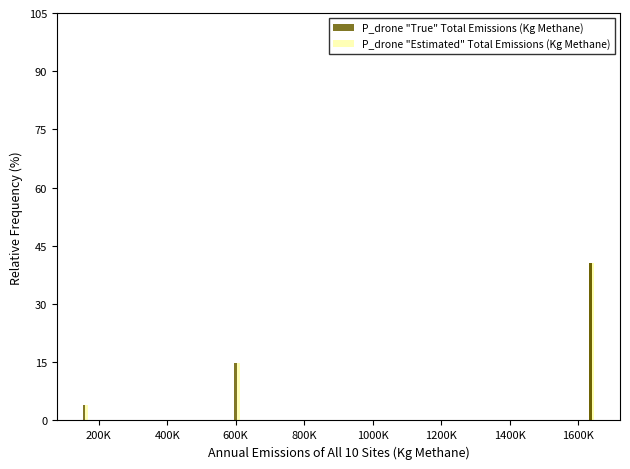

Rank the series at 200K from lowest to highest value.

P_drone "True" Total Emissions (Kg Methane), P_drone "Estimated" Total Emissions (Kg Methane)